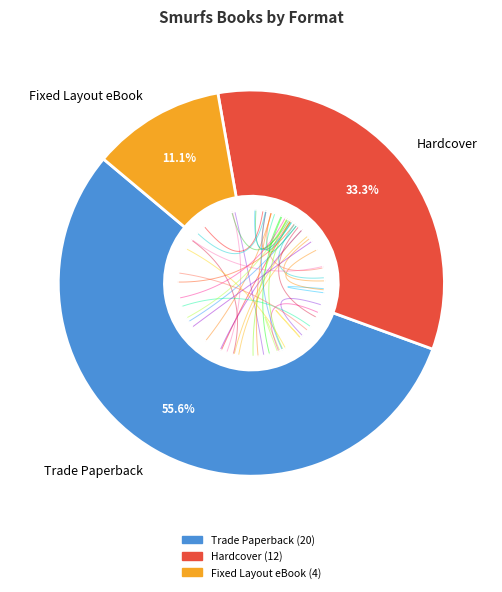

To the nearest percent, what percentage of the pie is Smurfs 3-in-1 #7?

3%